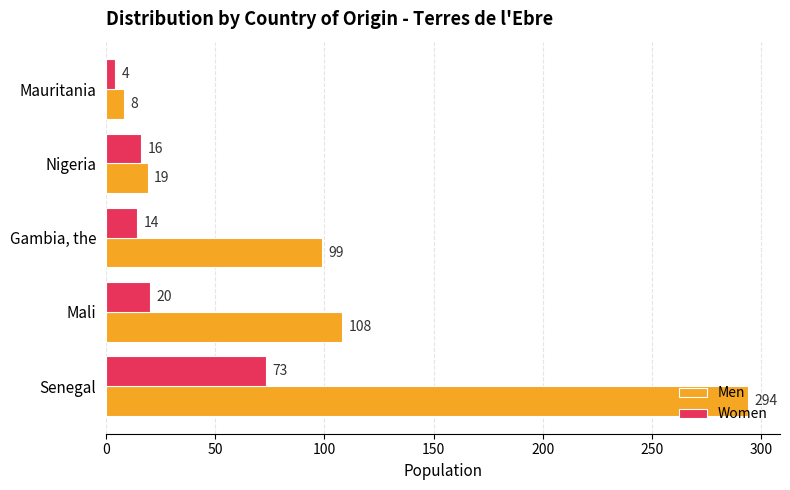

Which series changed the most between Nigeria and Mauritania?

Women